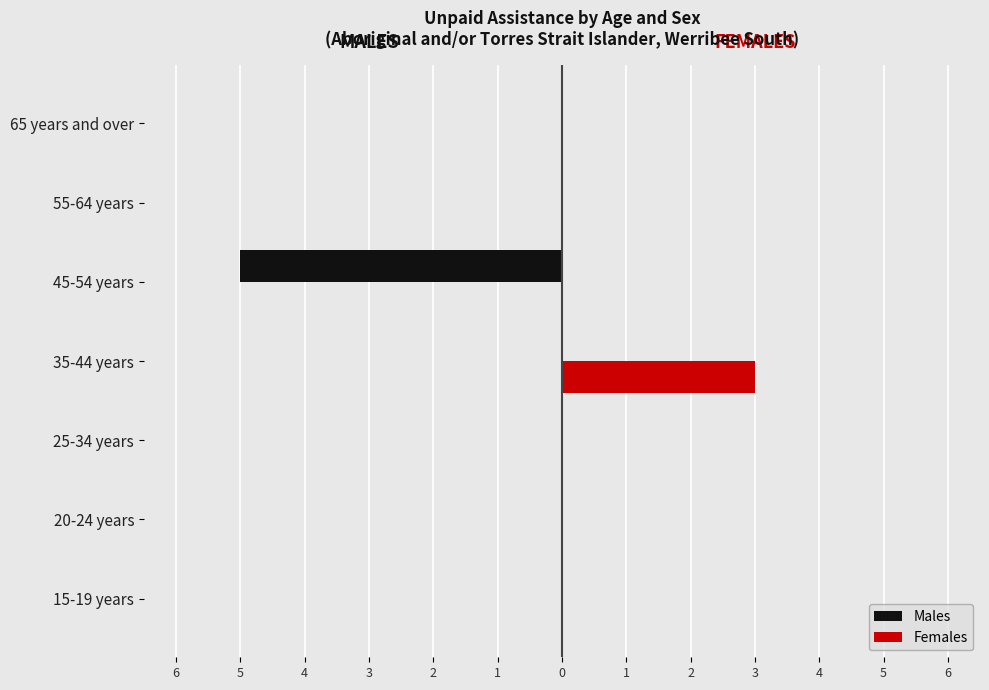

What are all the series names shown in the legend?

Males, Females